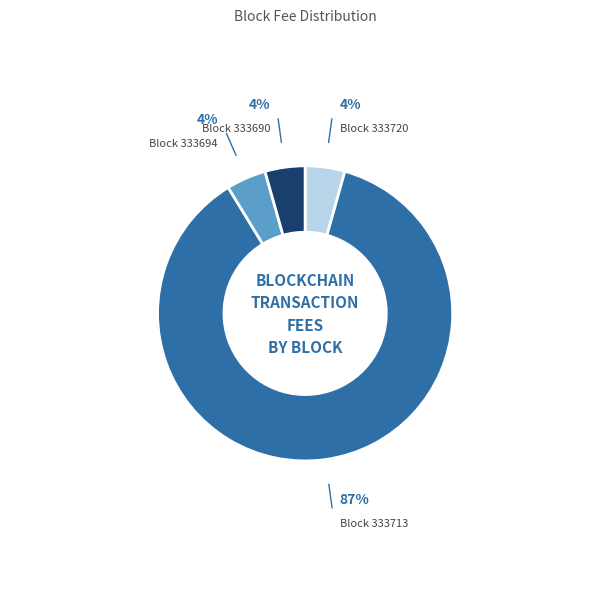

Is there any slice that represents more than half of the pie?

Yes